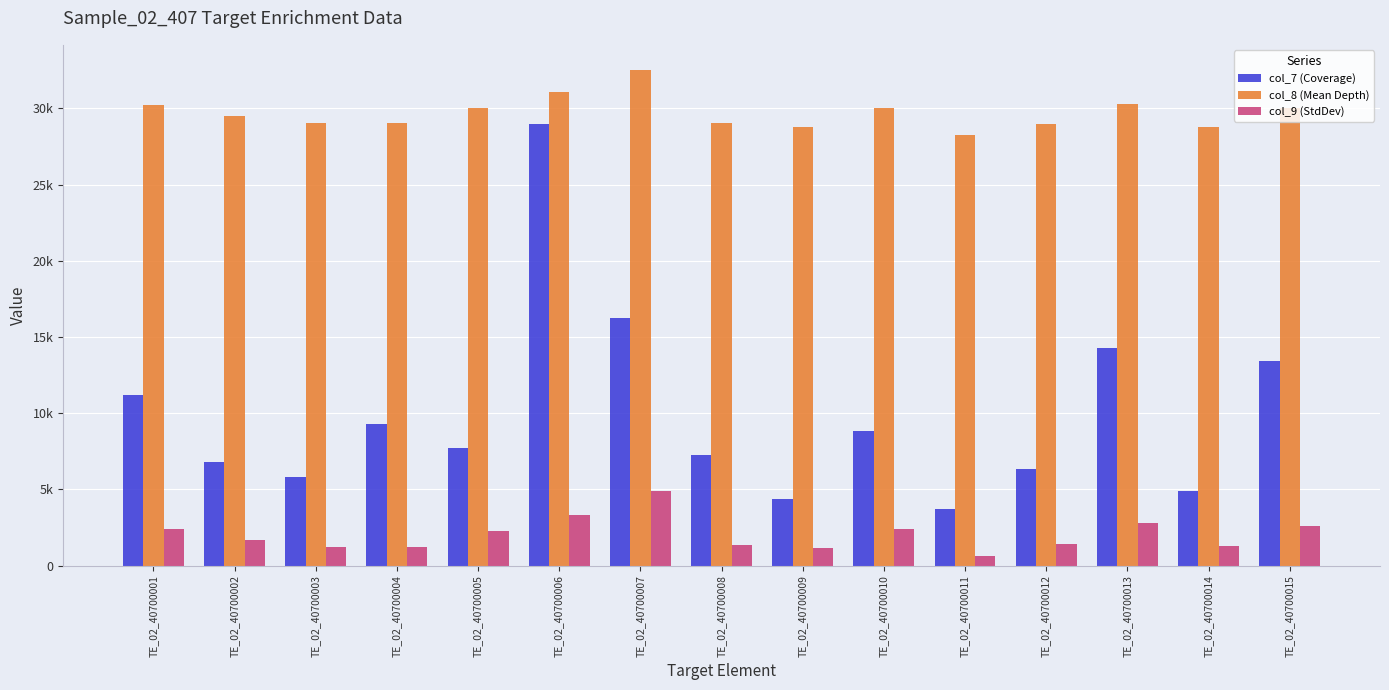

Are the bars grouped side by side (vs. stacked)?

Yes